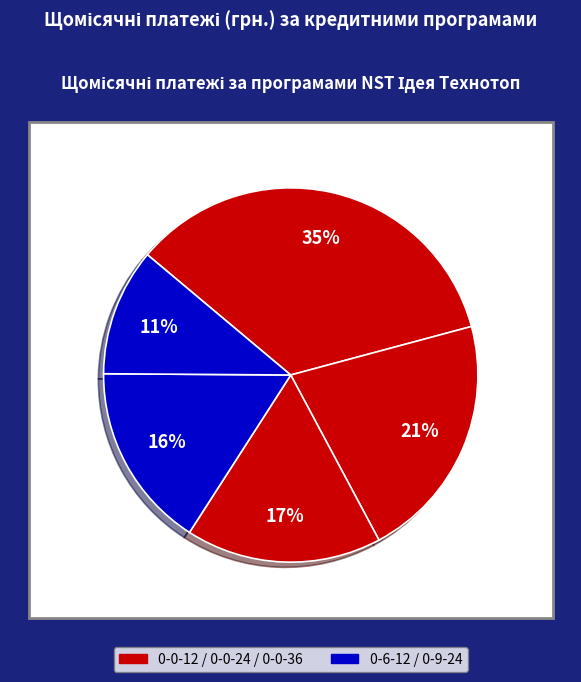

Count the number of slices in the pie.

5